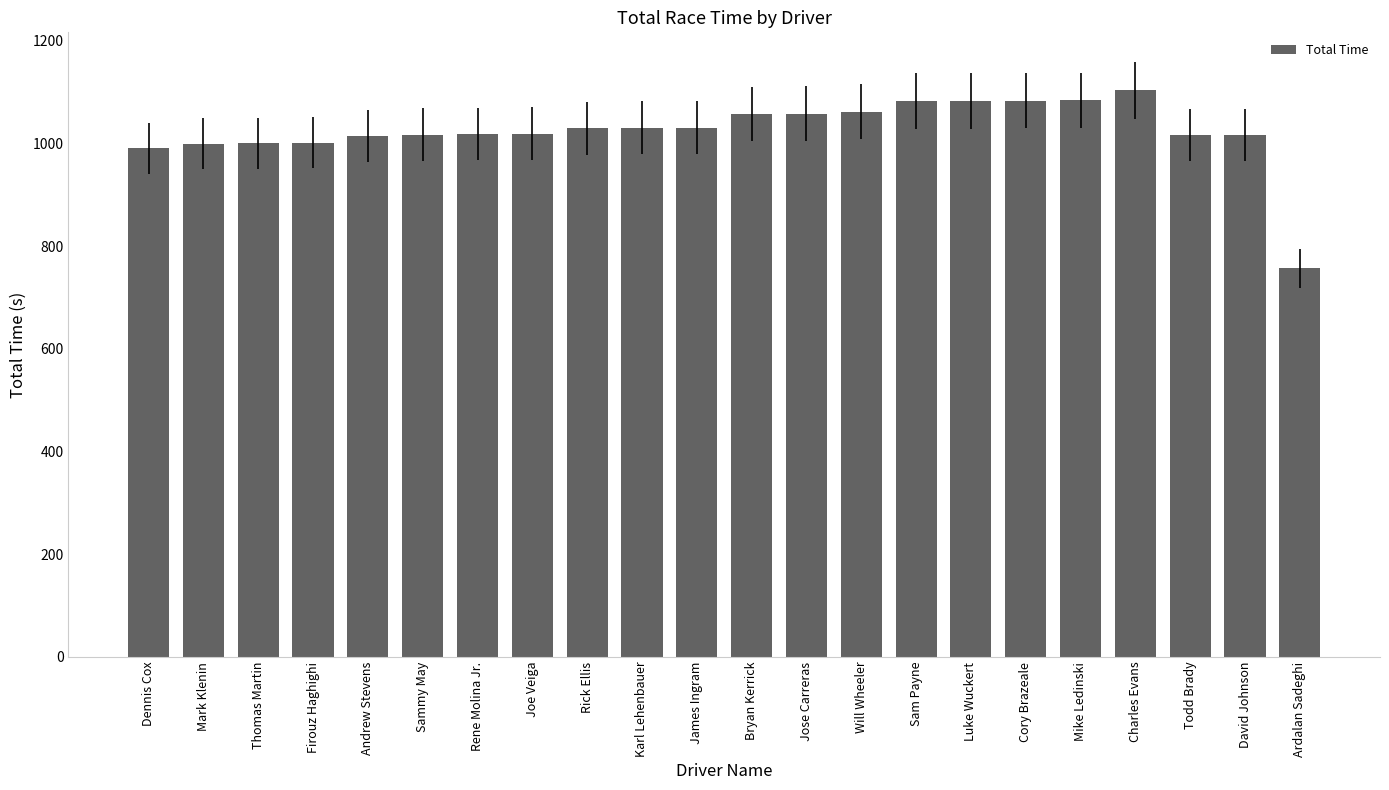

What is the value of the 3rd bar from the left?

1000.3